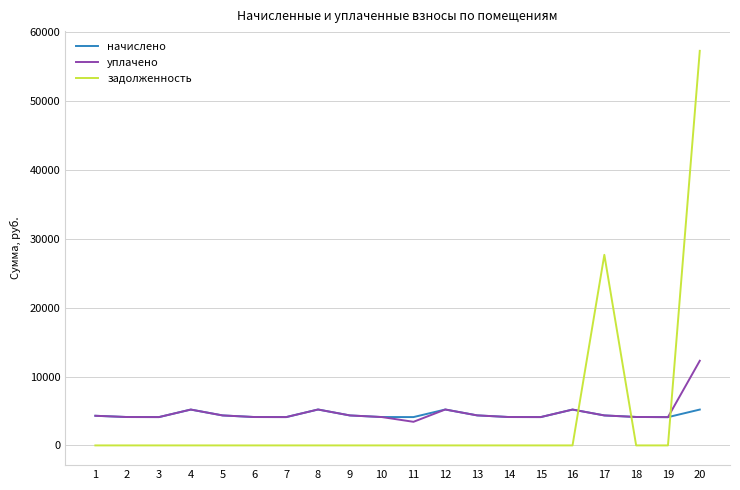

The уплачено series shows 5216.4 at 8. True or false?

True